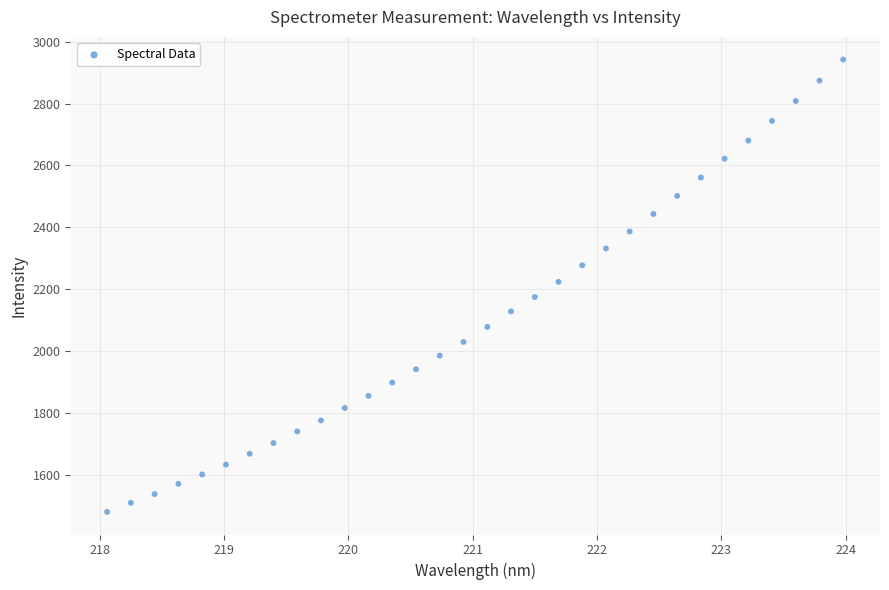

What is the range of X values (max minus min)?

5.9